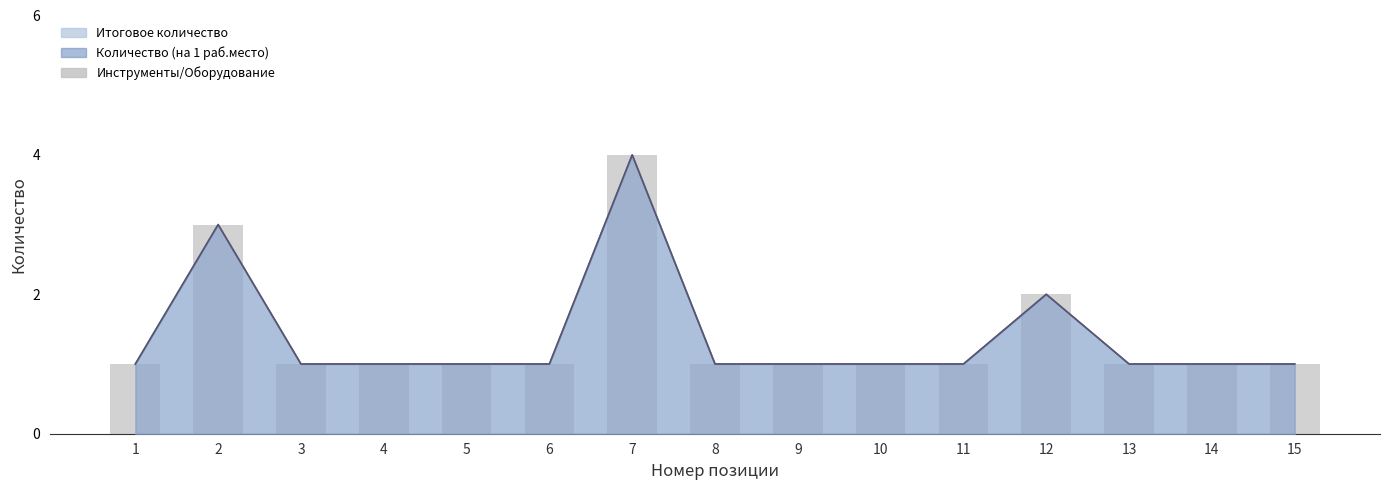

What is the ratio of the value at 12 to the value at 11?

2.0